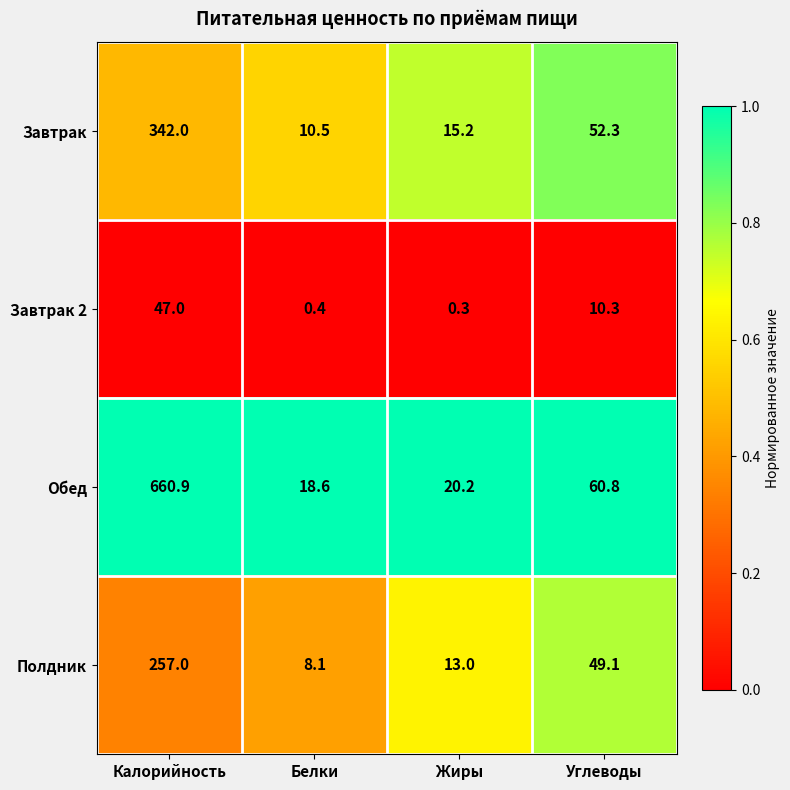

At which label does Обед first exceed 60?

Калорийность